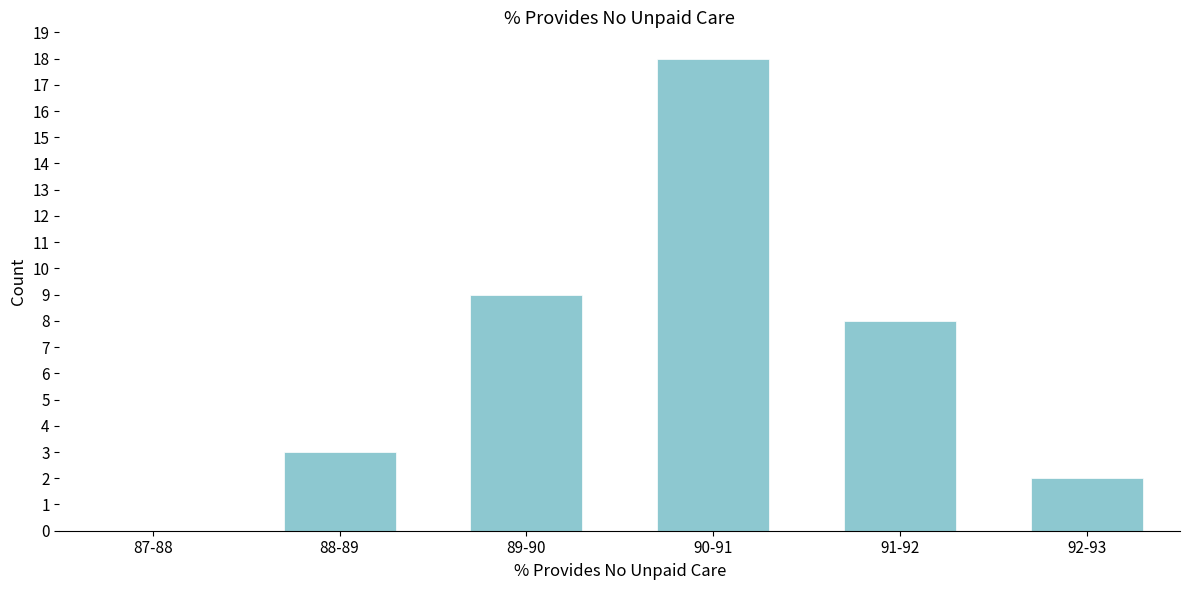

Reading left to right, what are all the values shown in this chart?

87-88=0	88-89=3	89-90=9	90-91=18	91-92=8	92-93=2